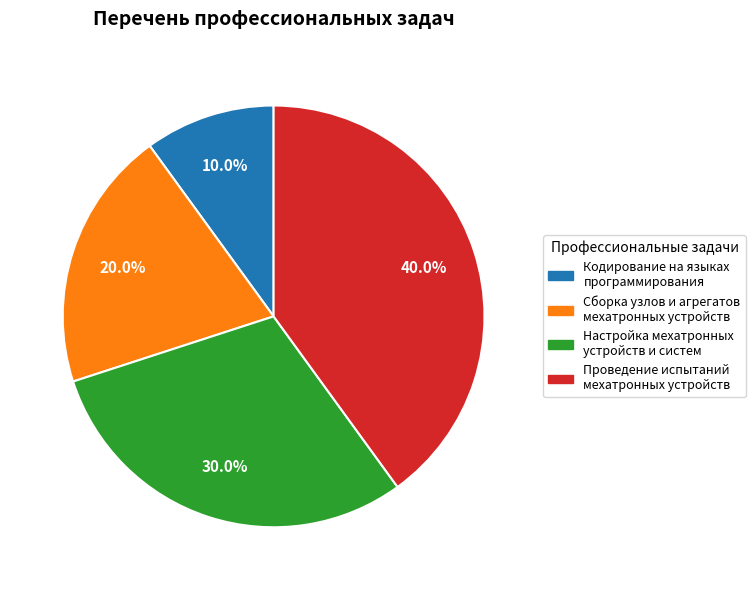

How much of the chart is everything except Сборка узлов и агрегатов мехатронных устройств?

80.0%